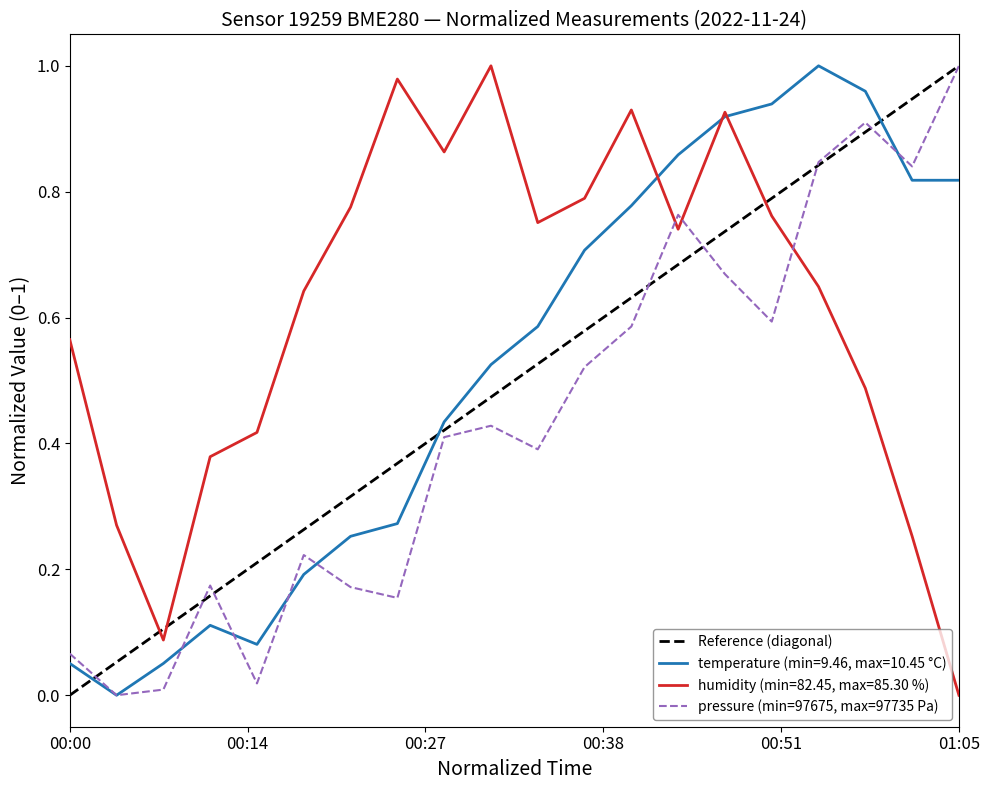

Which series has the largest range (max minus min)?

temperature